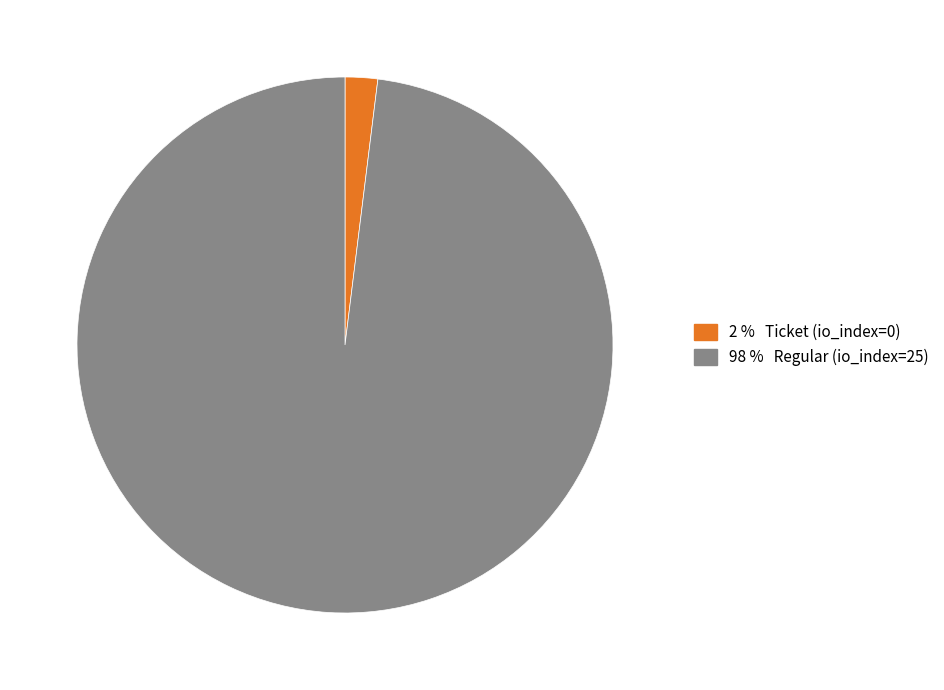

Is there a majority slice in this chart?

Yes